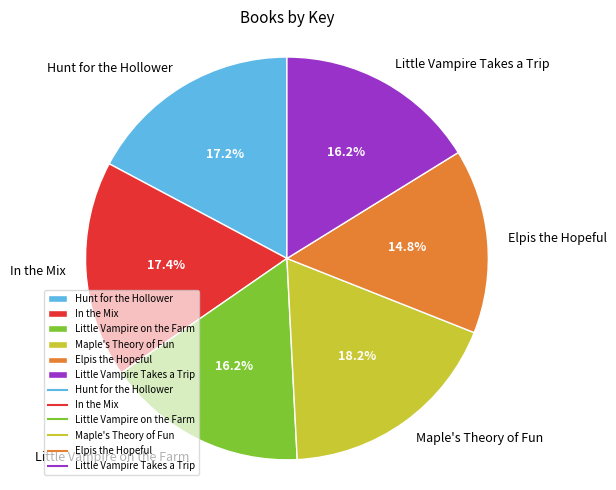

Does In the Mix represent more than half of the total?

No